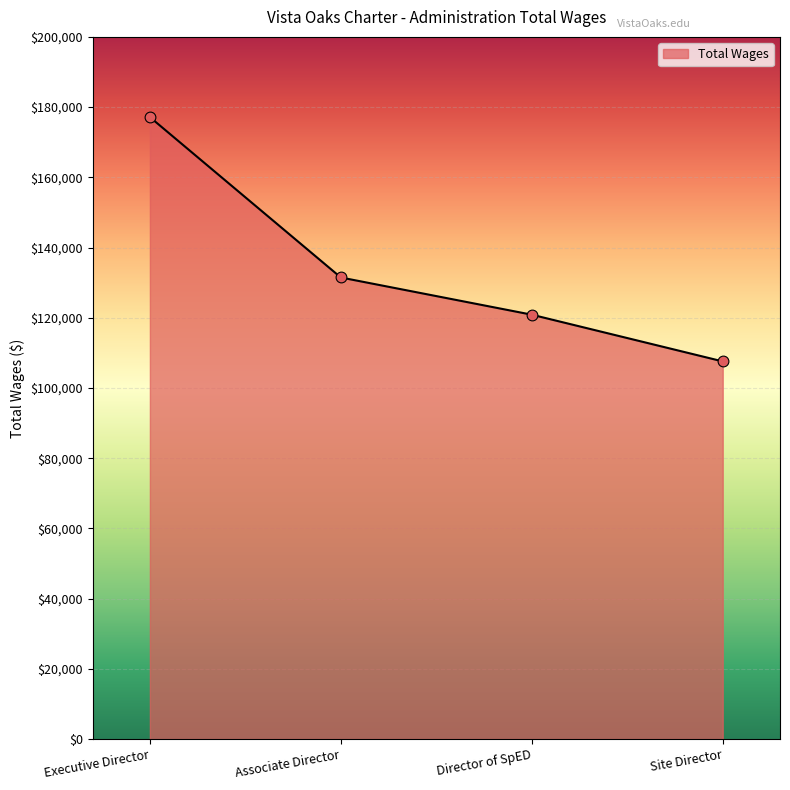

Which has a higher value, Site Director or Associate Director?

Associate Director